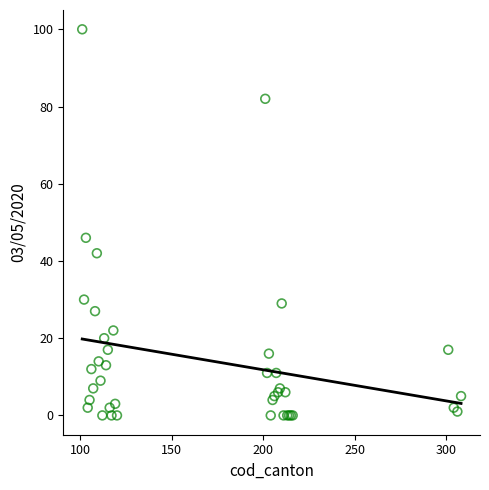

What Y value in the scatter plot is closest to 50?

46